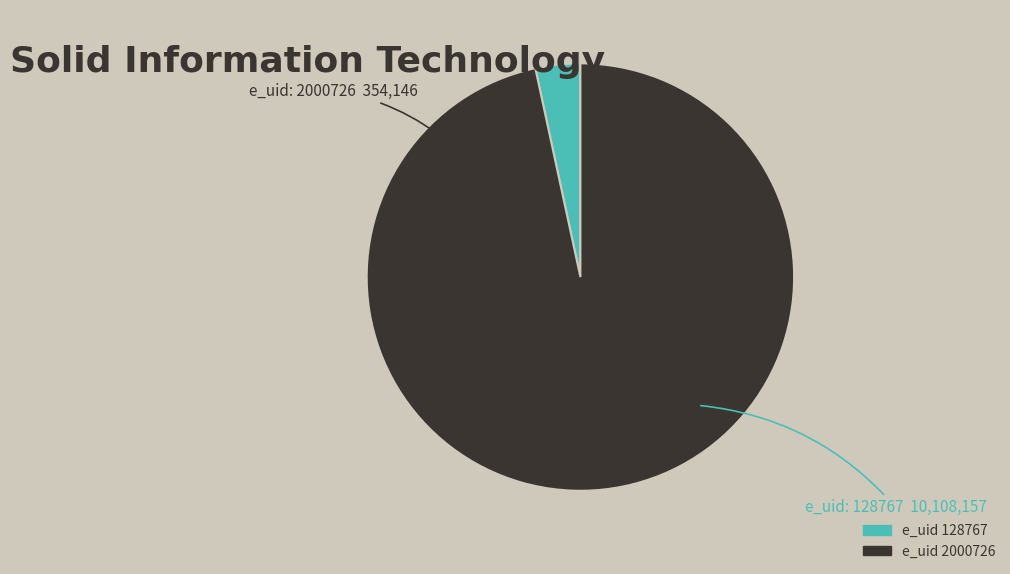

Is there any slice that represents more than half of the pie?

Yes